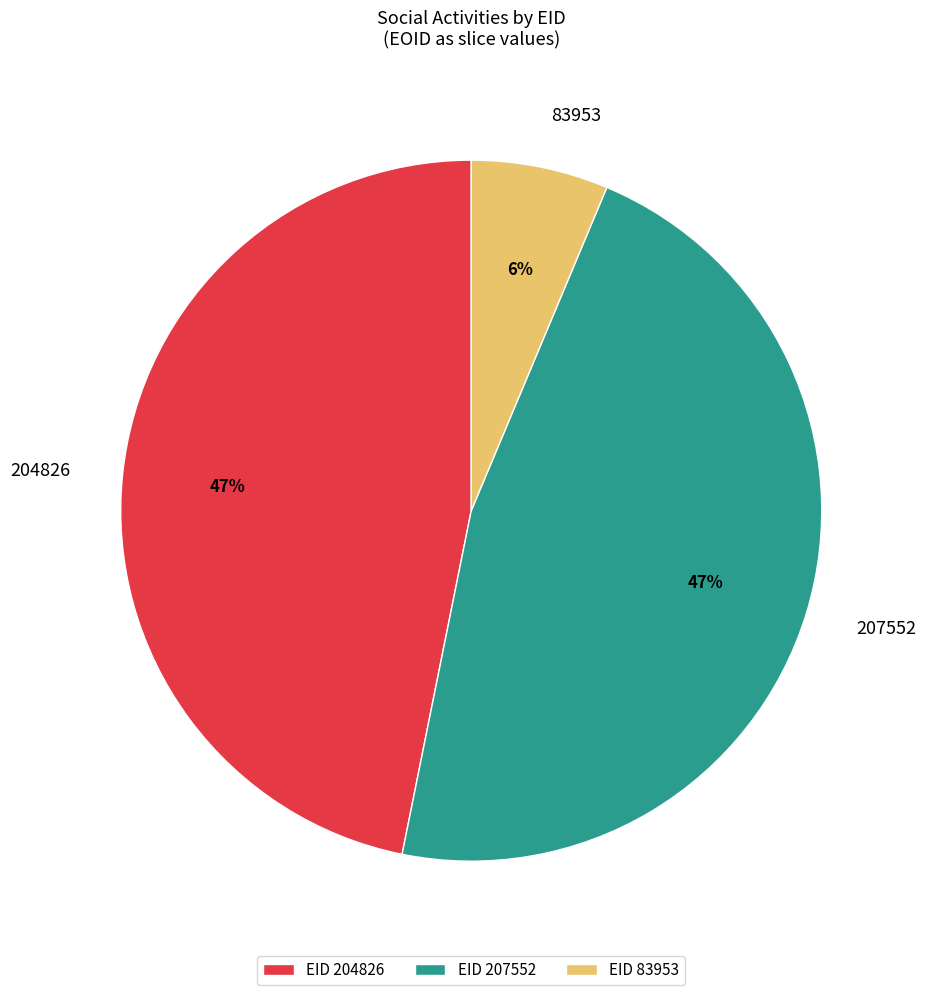

To the nearest percent, what is the combined percentage of 83953 and 204826?

53%